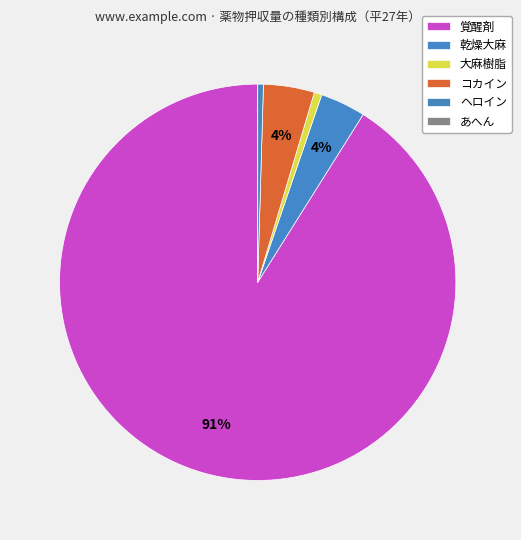

How many segments does this pie chart have?

6